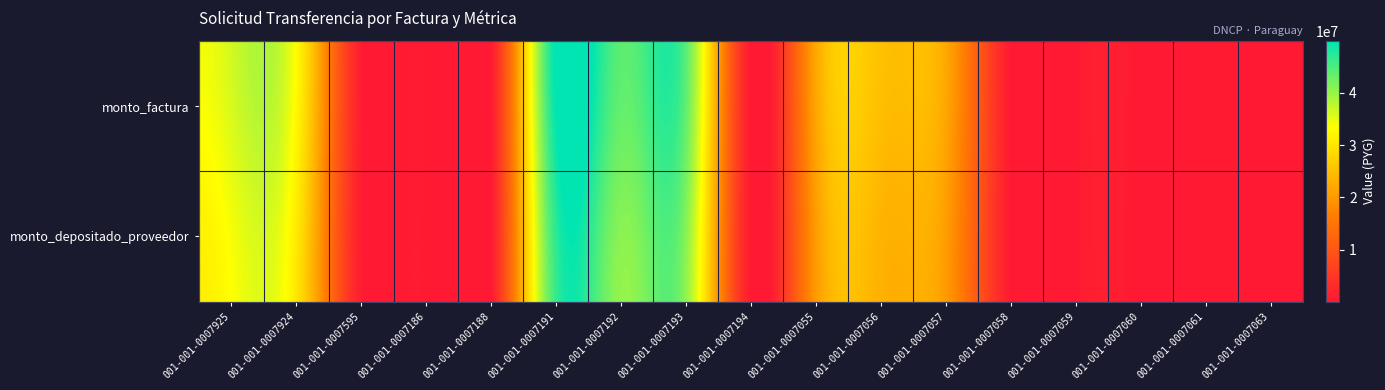

Which series has the largest range (max minus min)?

monto_factura